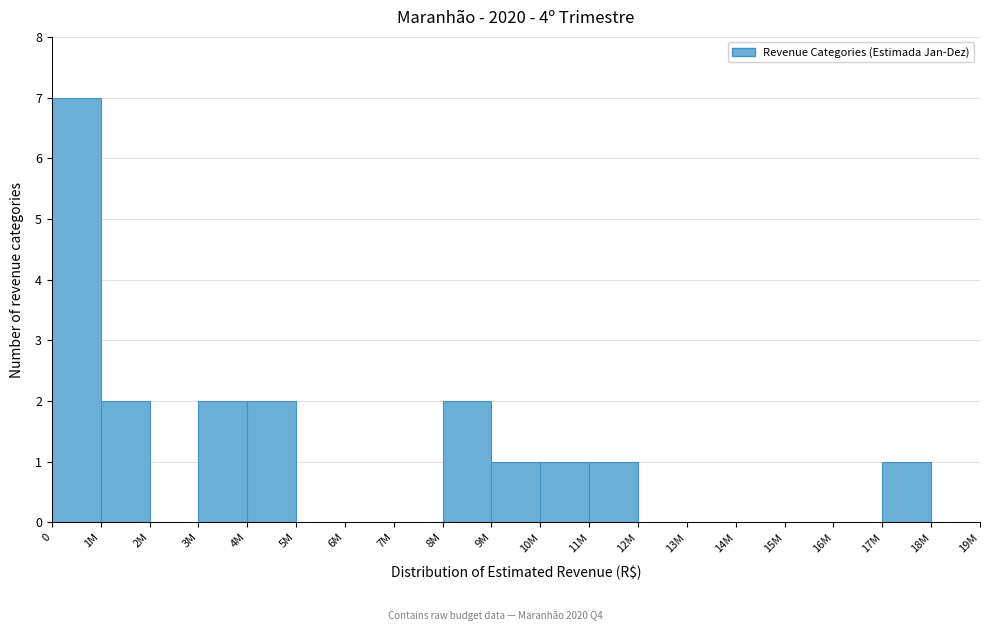

Reading right to left, extract all data points from this chart.

18M=0	17M=1	16M=0	15M=0	14M=0	13M=0	12M=0	11M=1	10M=1	9M=1	8M=2	7M=0	6M=0	5M=0	4M=2	3M=2	2M=0	1M=2	0=7